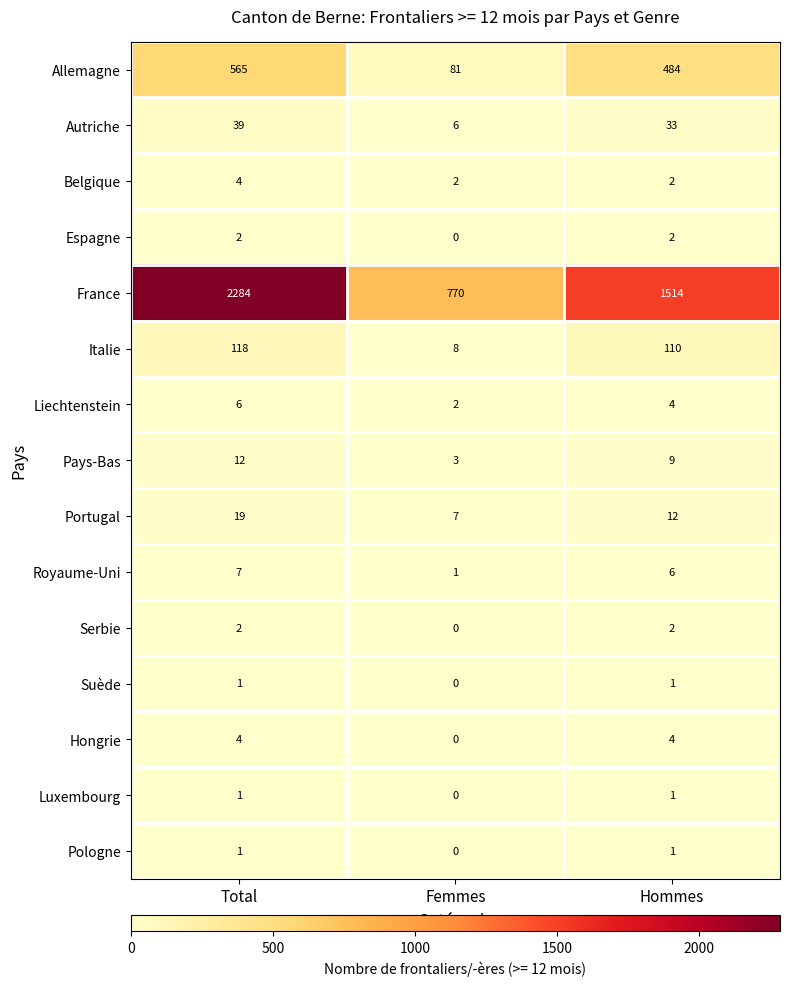

Is the value of France at Total greater than the value of Autriche at Femmes?

Yes